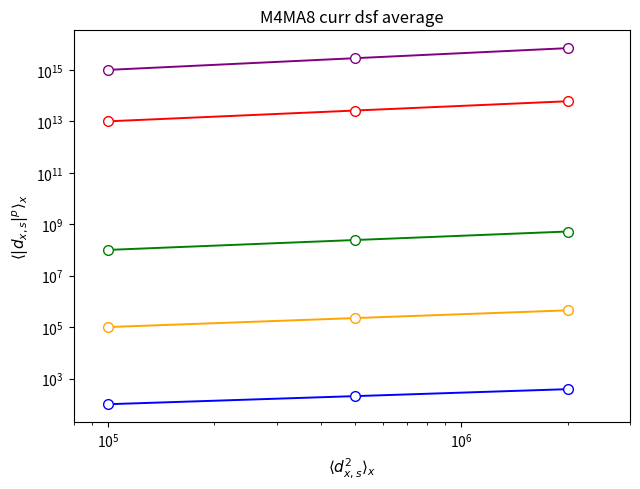

What position from the right is $\mathdefault{10^{3}}$?

5